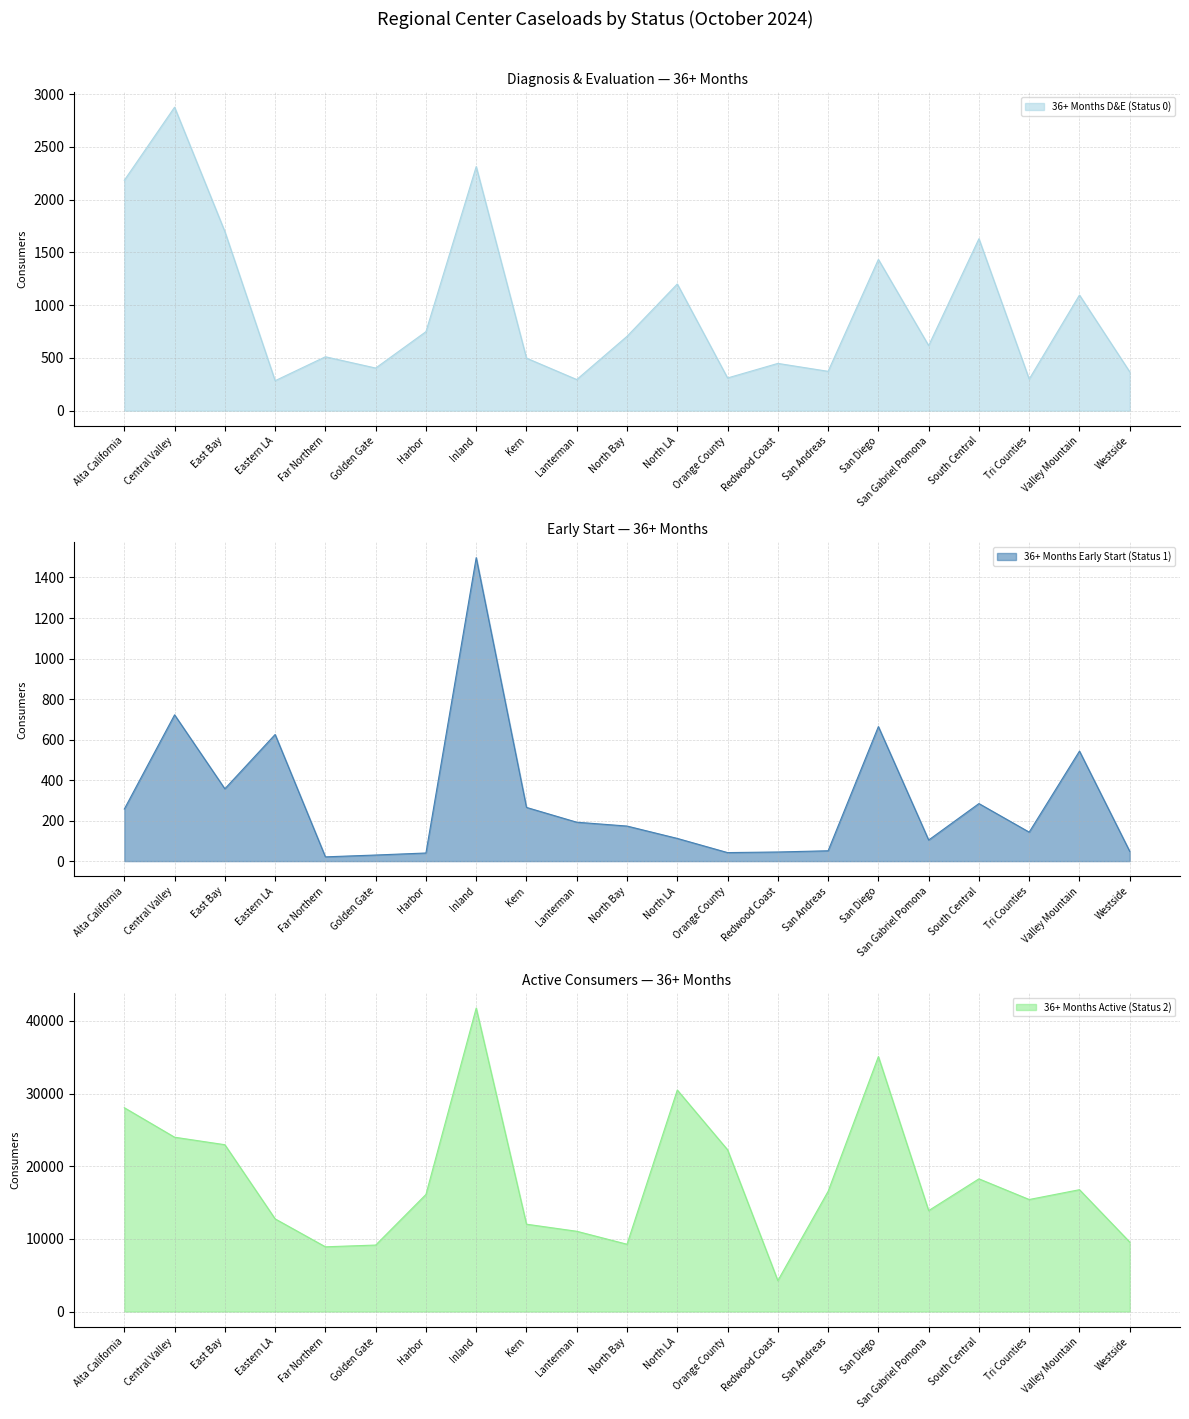

The 36+ Months Early Start (Status 1) series shows 192 at Lanterman. True or false?

True